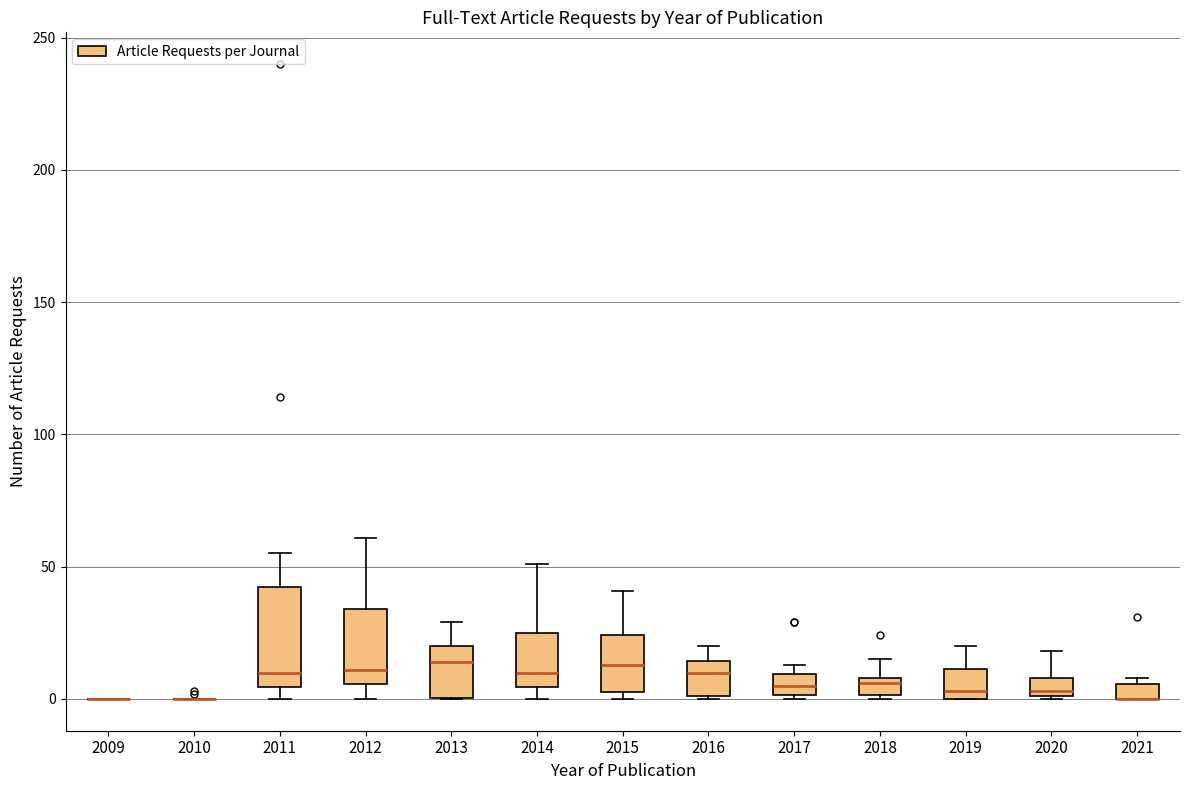

Which box is the tallest, from its lower edge to its upper edge?

2011